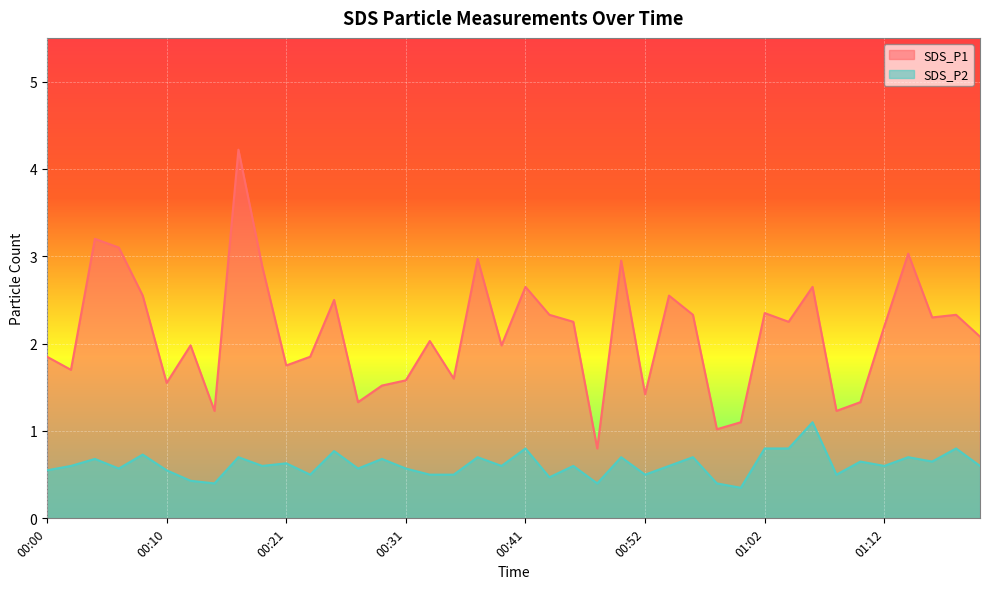

What is the maximum value shown in the chart?

4.2